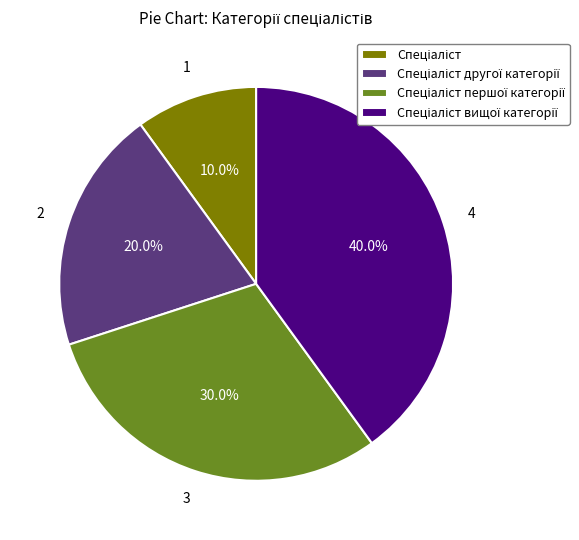

Is there a majority slice in this chart?

No